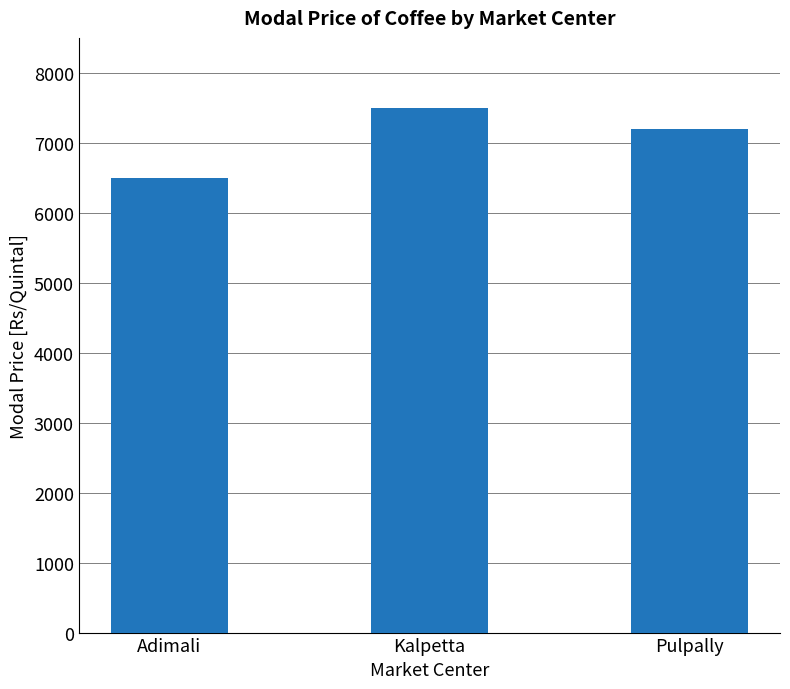

Reading left to right, list all the values displayed in this chart.

6500	7500	7200